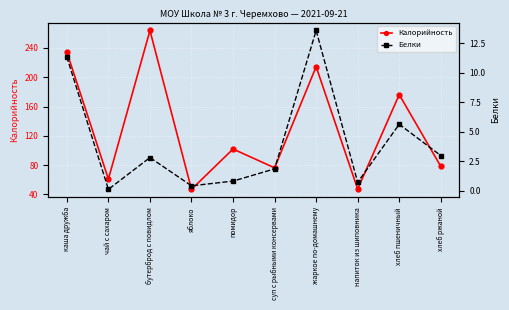

Which category has the lowest value in the Белки series?

чай с сахаром